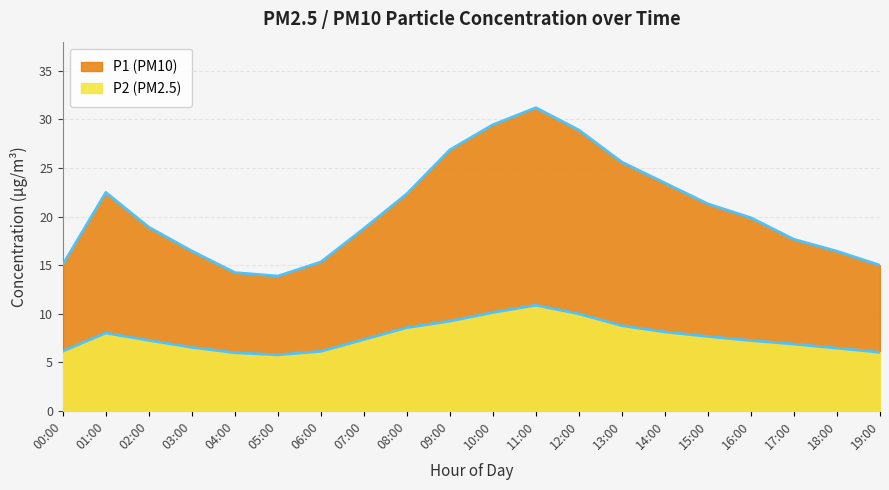

True or false: P2 and P1 intersect in this chart.

False